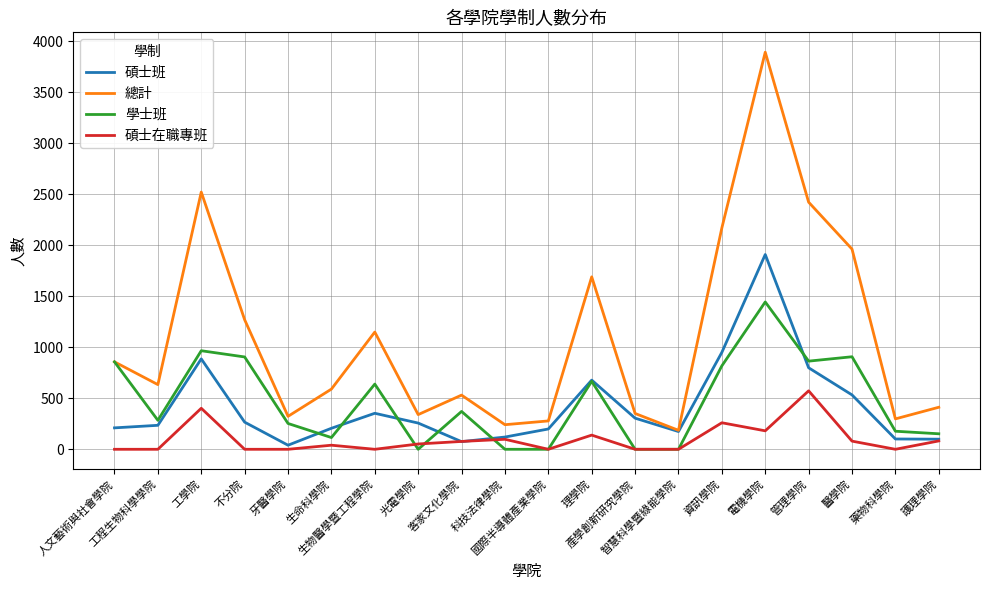

Is the value of 碩士班 at 人文藝術與社會學院 greater than the value of 碩士在職專班 at 生物醫學暨工程學院?

Yes